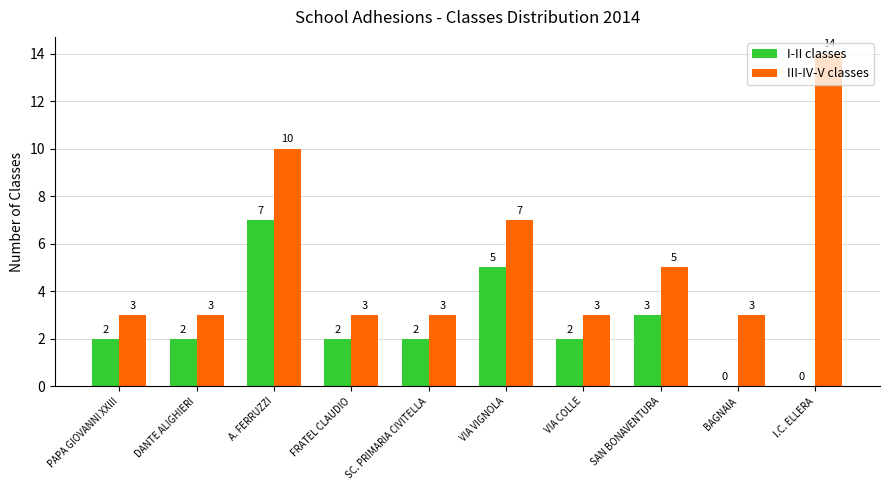

Is the value of III-IV-V classes at PAPA GIOVANNI XXIII greater than the value of I-II classes at PAPA GIOVANNI XXIII?

Yes